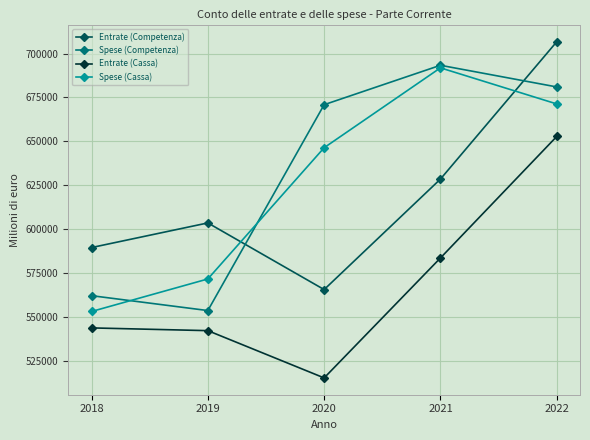

True or false: Spese (Cassa) has more than 2 interior local peaks.

False